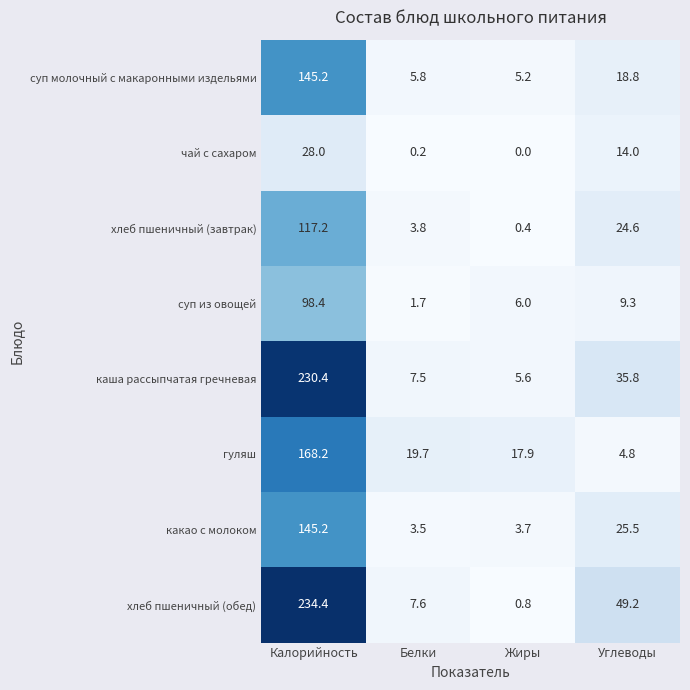

Where does the каша рассыпчатая гречневая series first go above 35?

Калорийность